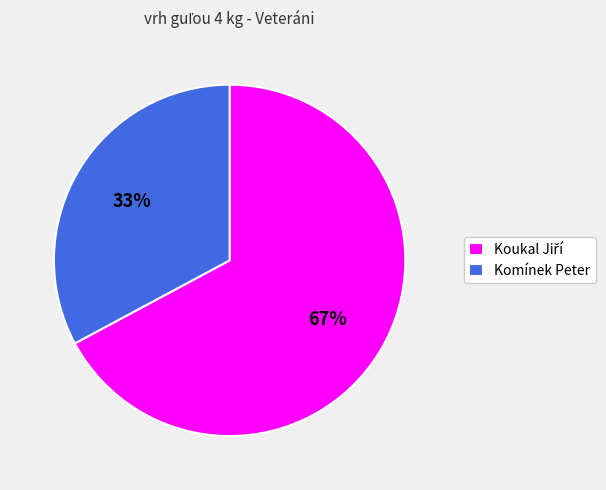

True or false: Komínek Peter accounts for 33% of the total.

True